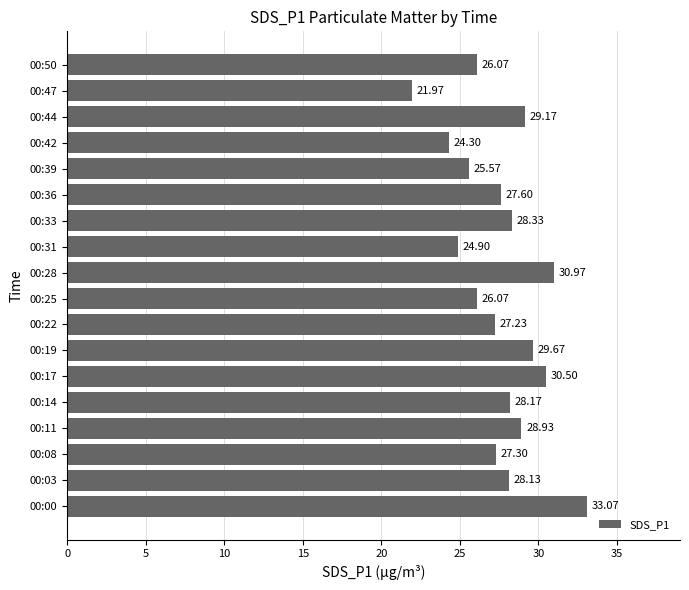

Between 00:08 and 00:22, which is larger?

00:08